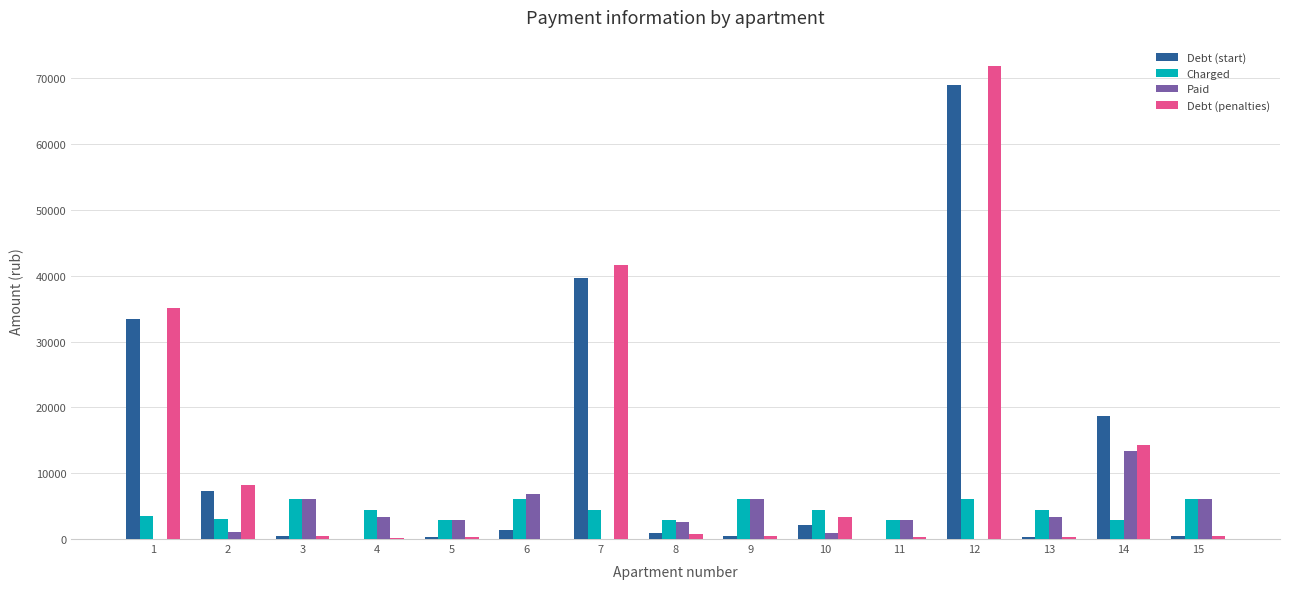

Which series changed the most between 2 and 14?

Paid